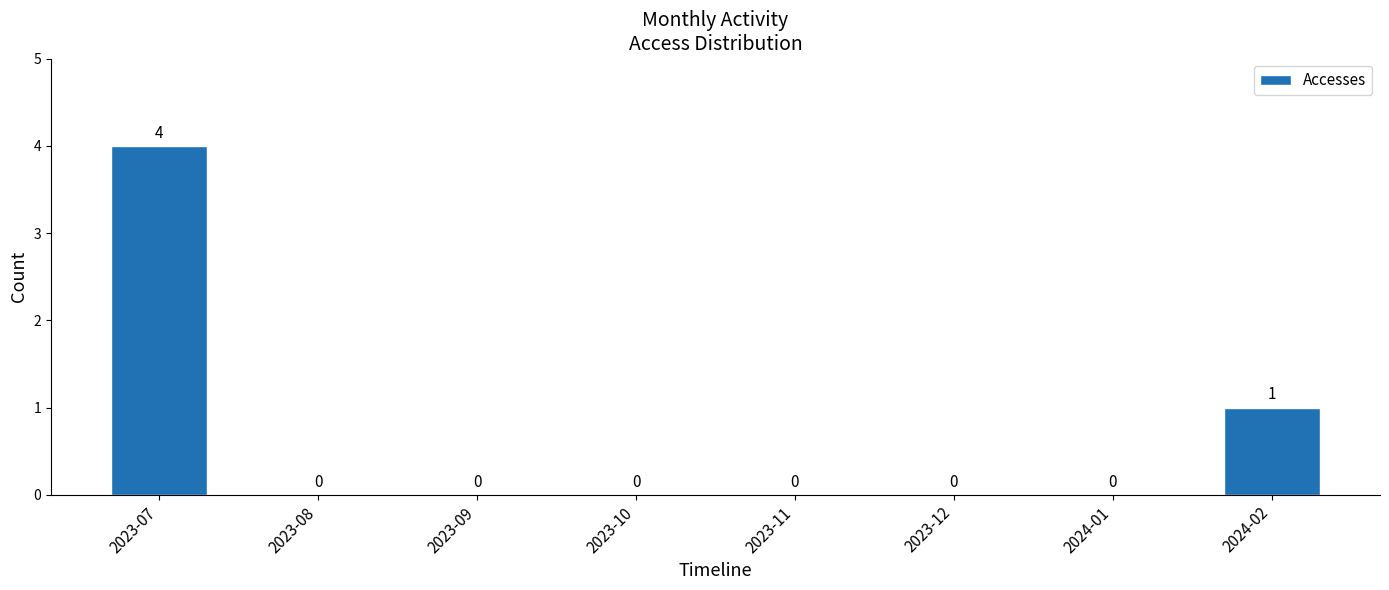

What is the change in value from 2023-07 to 2023-10?

-4